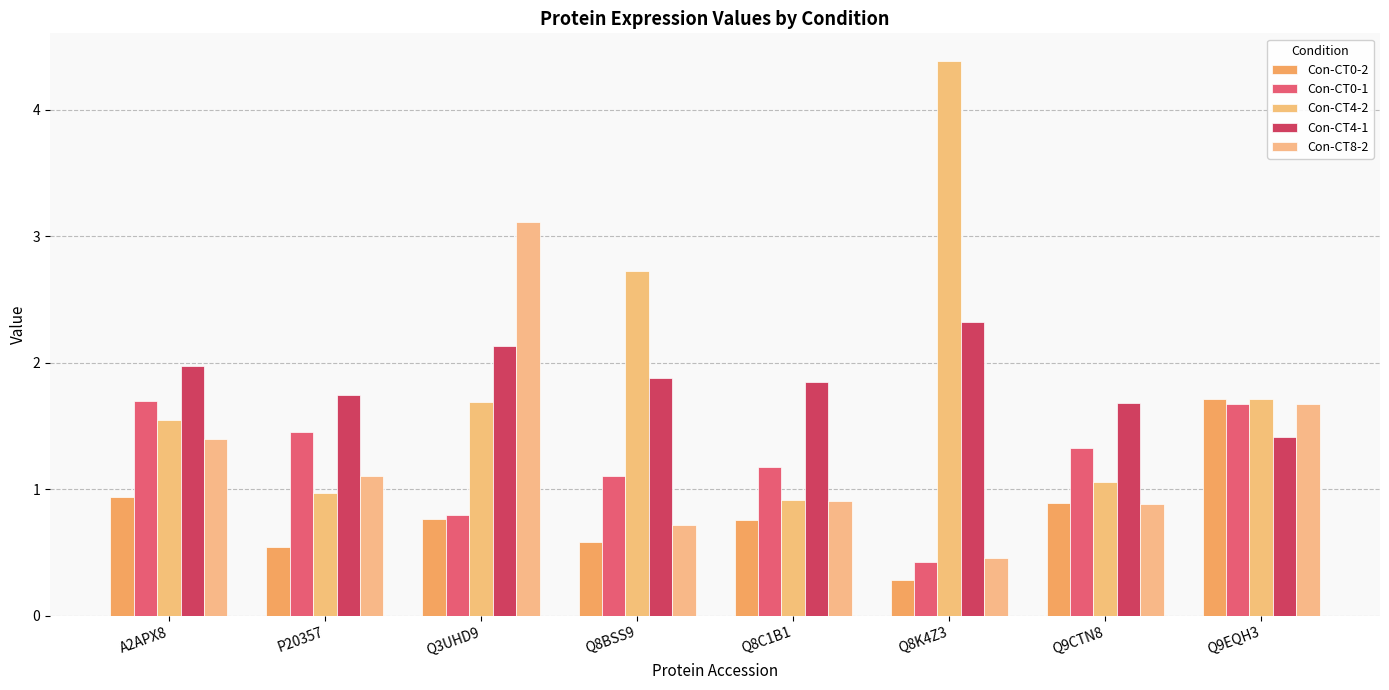

How many data points does each series have?

8